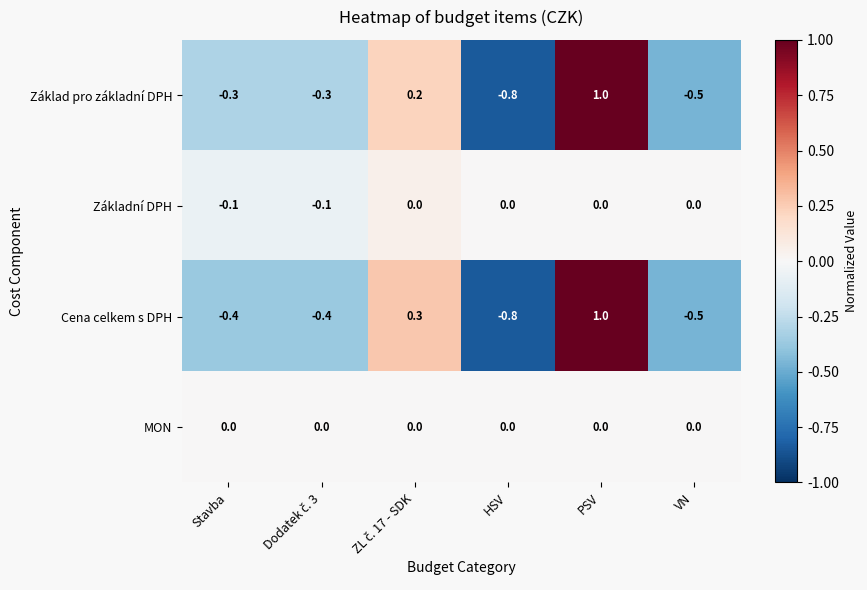

The value of Základ pro základní DPH at Stavba is -0.3. True or false?

True